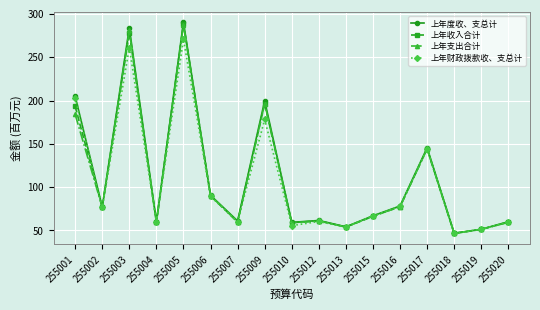

Which category has the highest value across all series?

255005